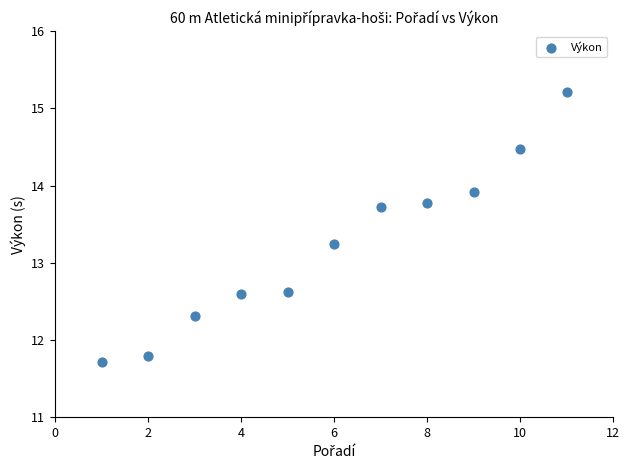

What is the range of X values (max minus min)?

10.0